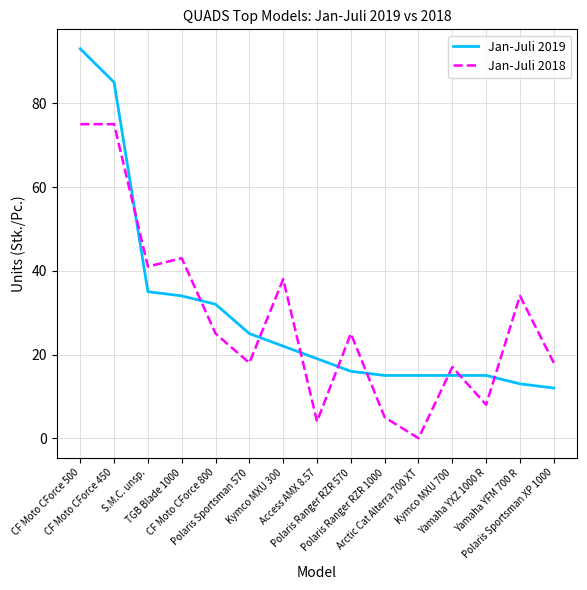

What is the approximate value of Jan-Juli 2019 at CF Moto CForce 500?

93